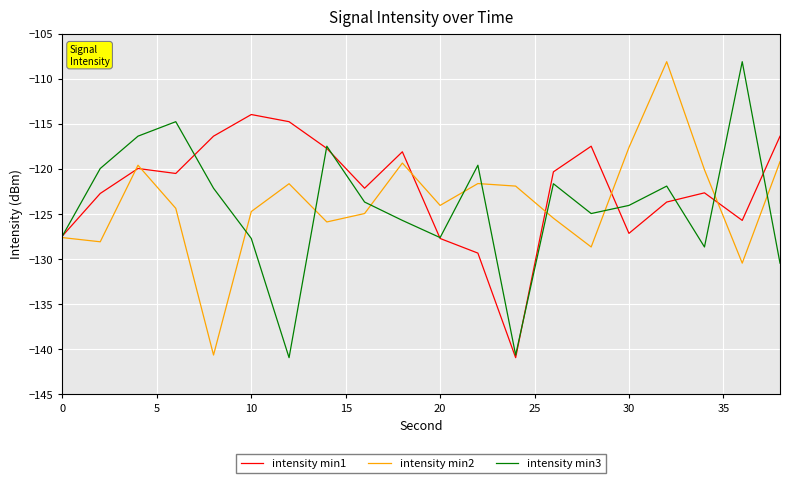

What is the greatest value displayed?

-108.1